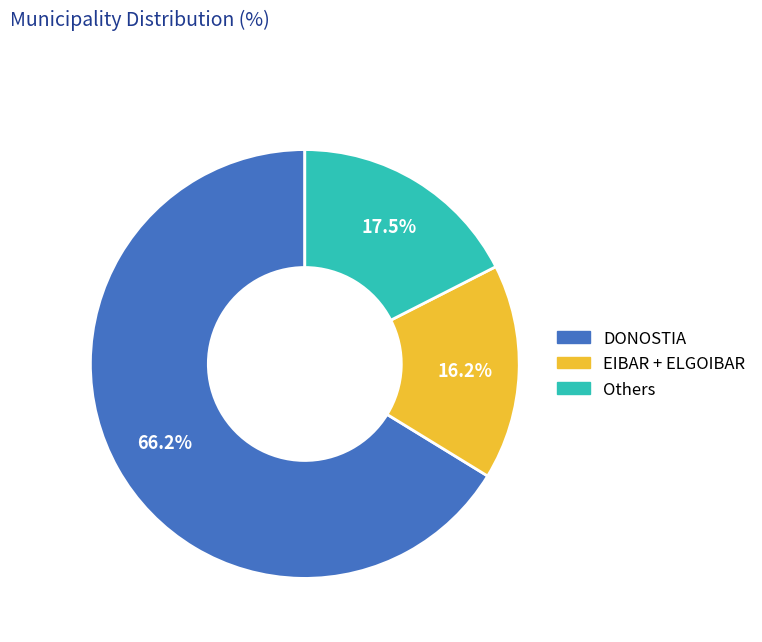

Is there a majority slice in this chart?

Yes